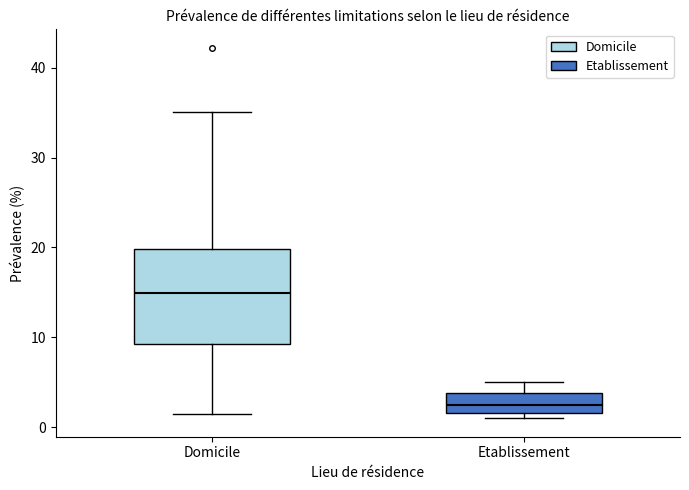

Where is the upper edge of the box for Domicile on the y-axis? The values are not printed on the chart, so give them approximately, as read against the axis.

20